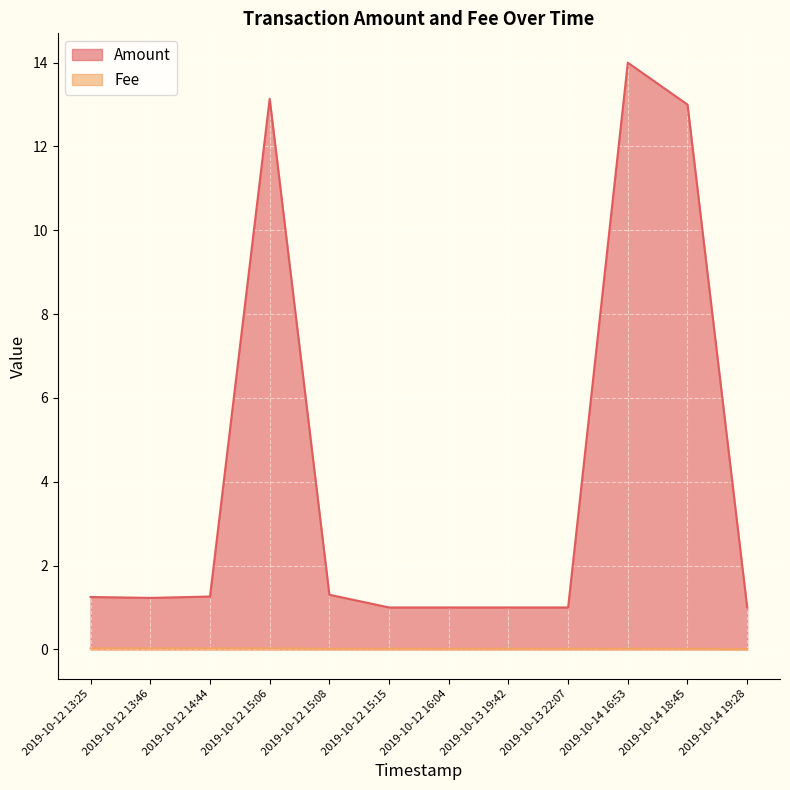

Rank the series at 2019-10-13 22:07 from lowest to highest value.

Fee, Amount